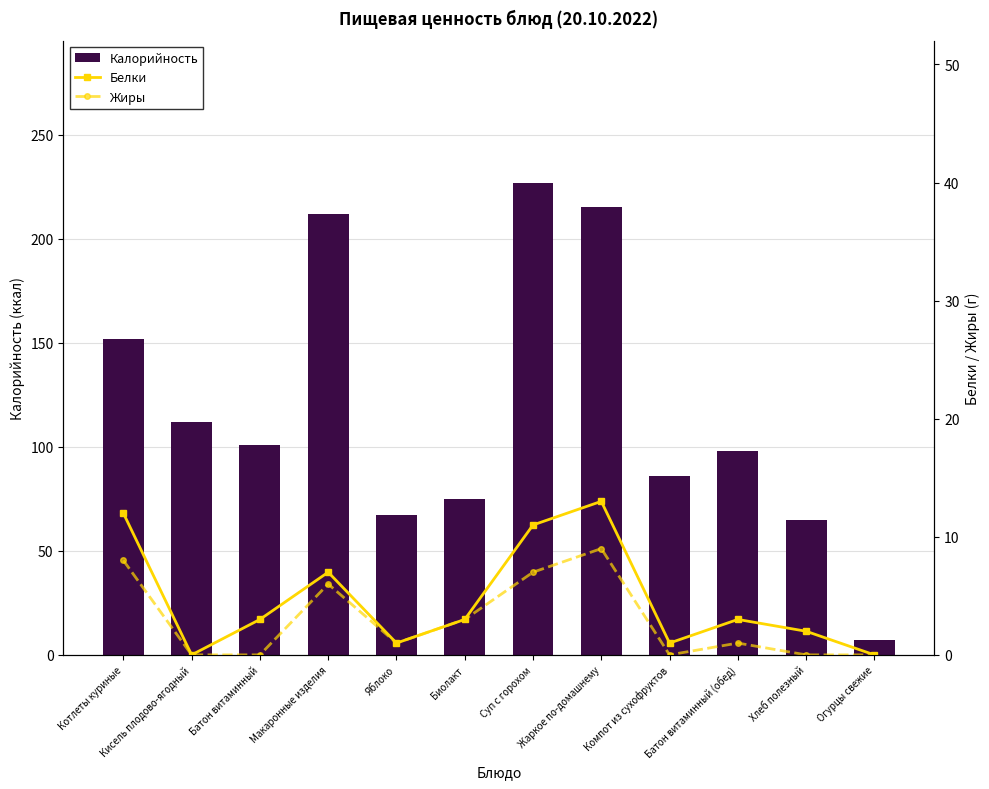

What position from the left is Кисель плодово-ягодный?

2